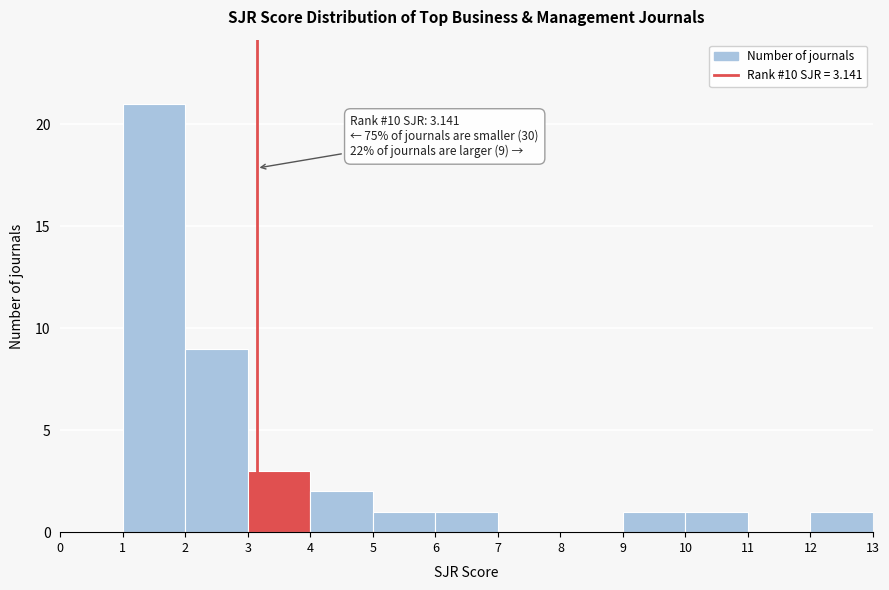

Over which range of the x-axis is the bar tallest?

1 to 2